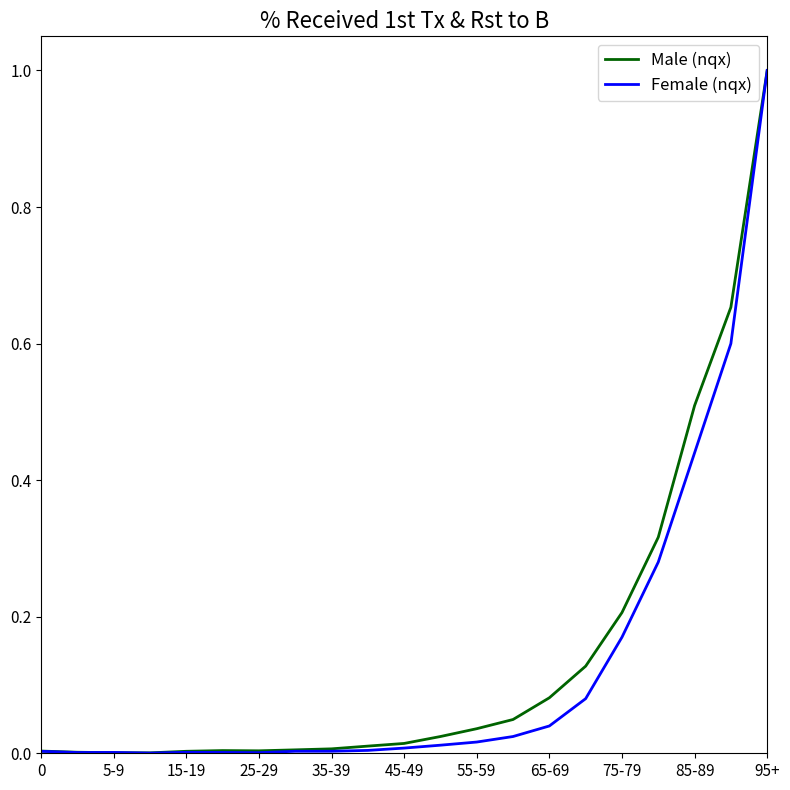

What is the maximum value for Female (nqx)?

1.0